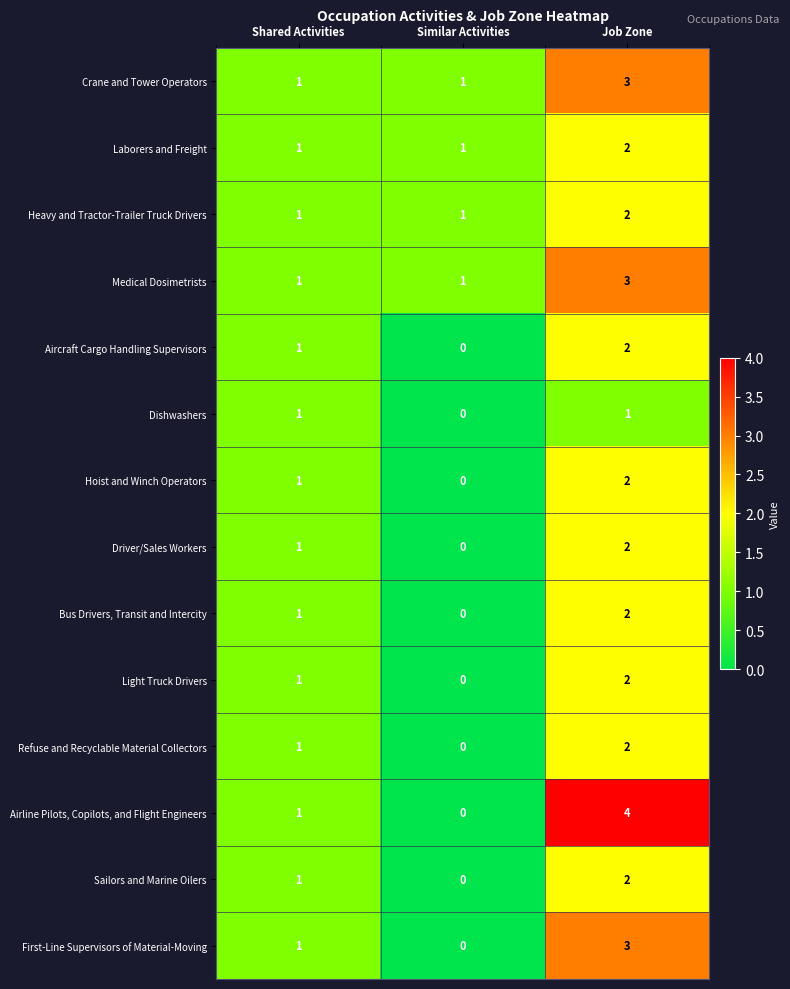

Which series has the largest range (max minus min)?

Airline Pilots, Copilots, and Flight Engineers